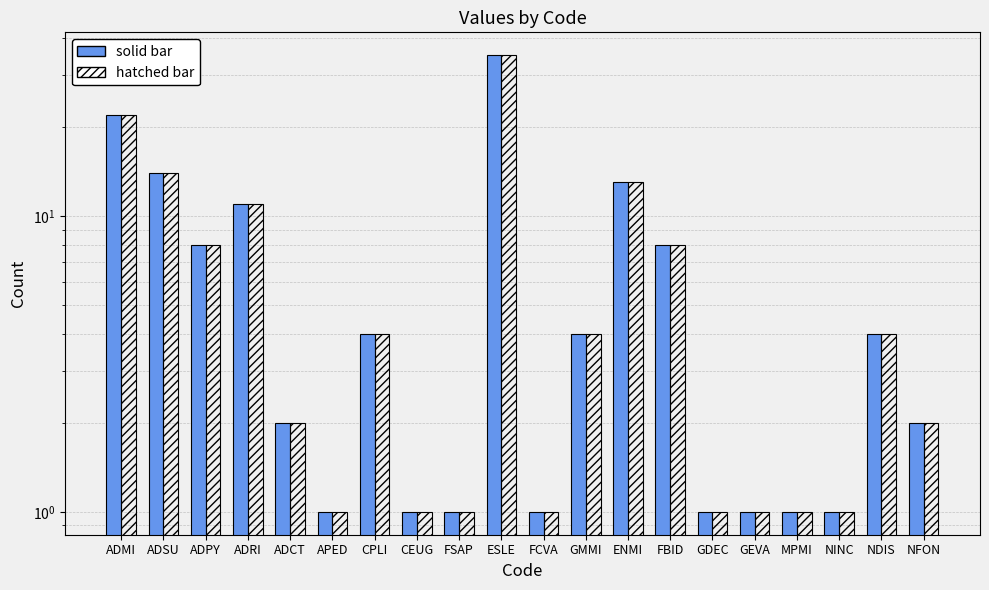

What is the value of the col_2 (solid) bar at the 17th from the left?

1